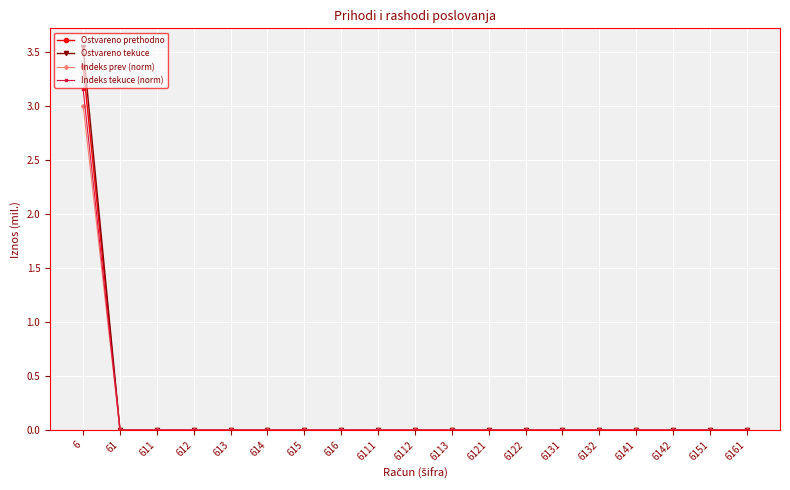

What are all the series names shown in the legend?

Ostvareno prethodno, Ostvareno tekuce, Indeks prev (norm), Indeks tekuce (norm)